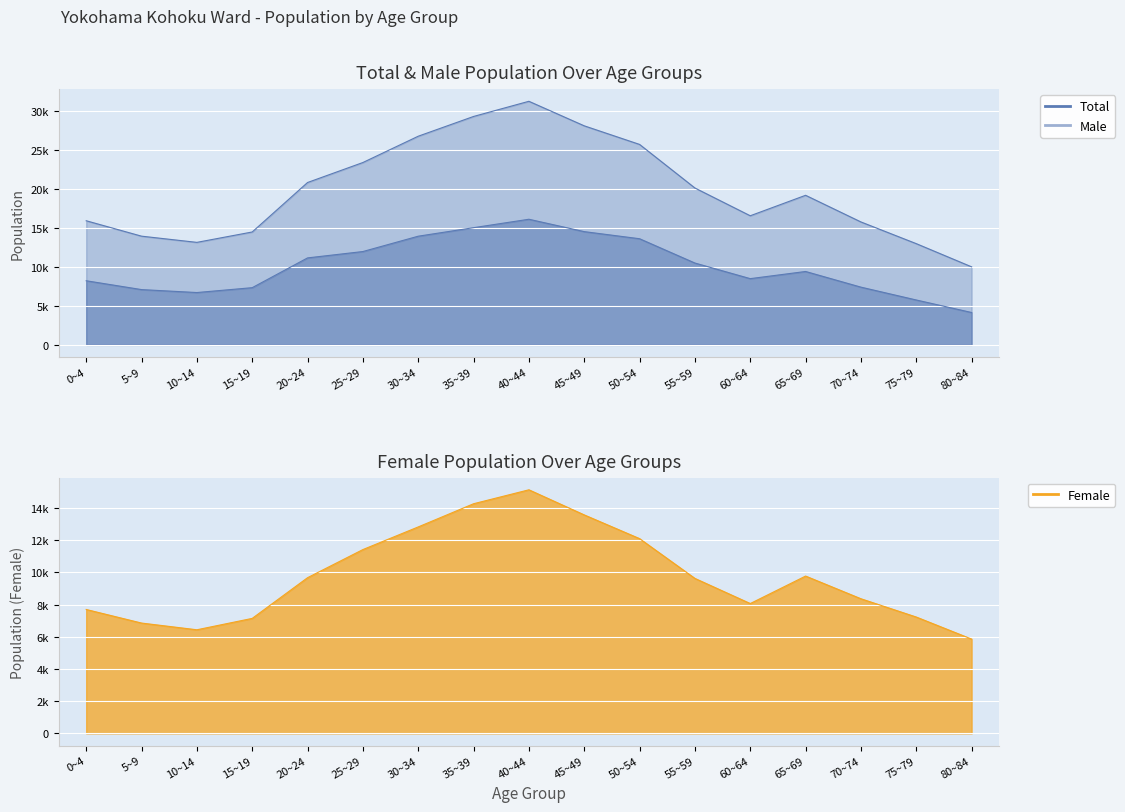

The value of Total at 45~49 is 42787. True or false?

False